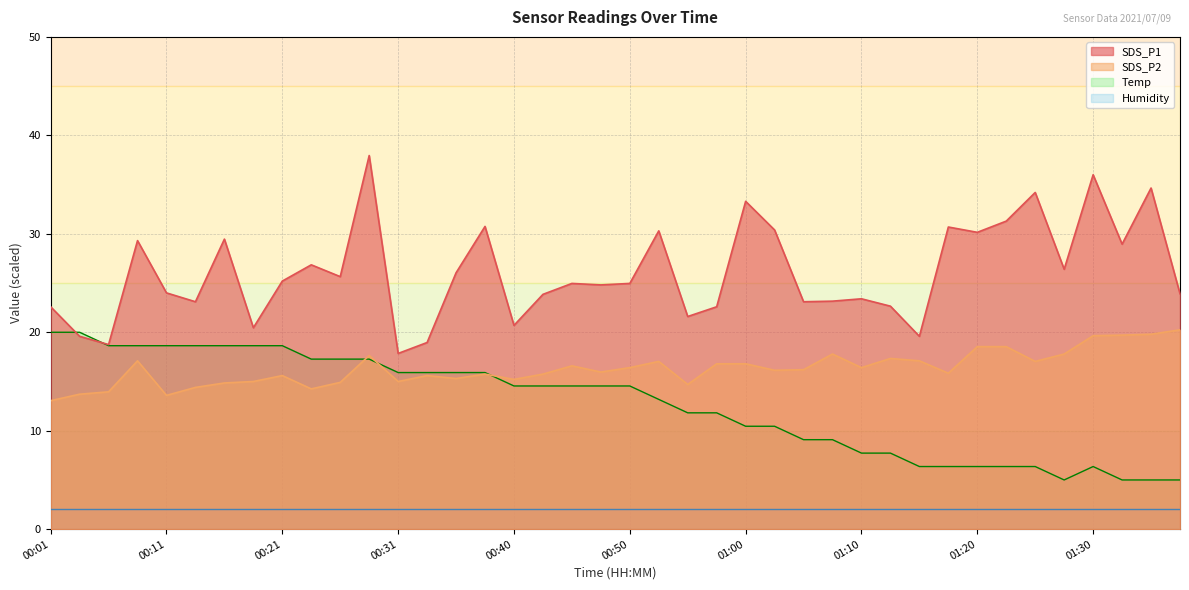

List the series in order of their overall mean, lowest first.

Humidity, Temp, SDS_P2, SDS_P1